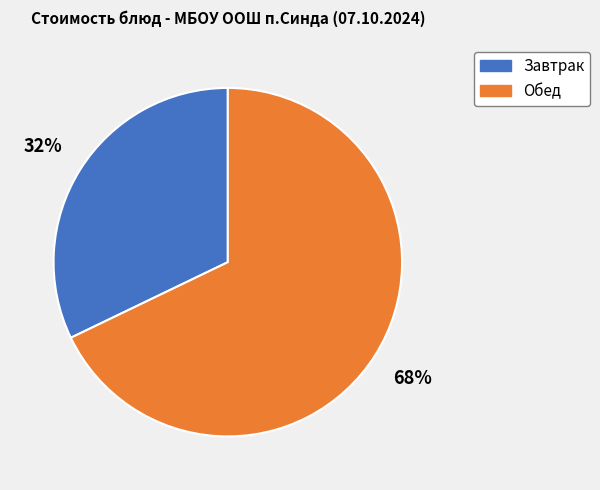

Is there any slice that represents more than half of the pie?

Yes